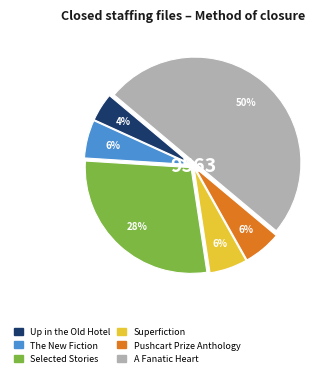

Count the number of slices in the pie.

6